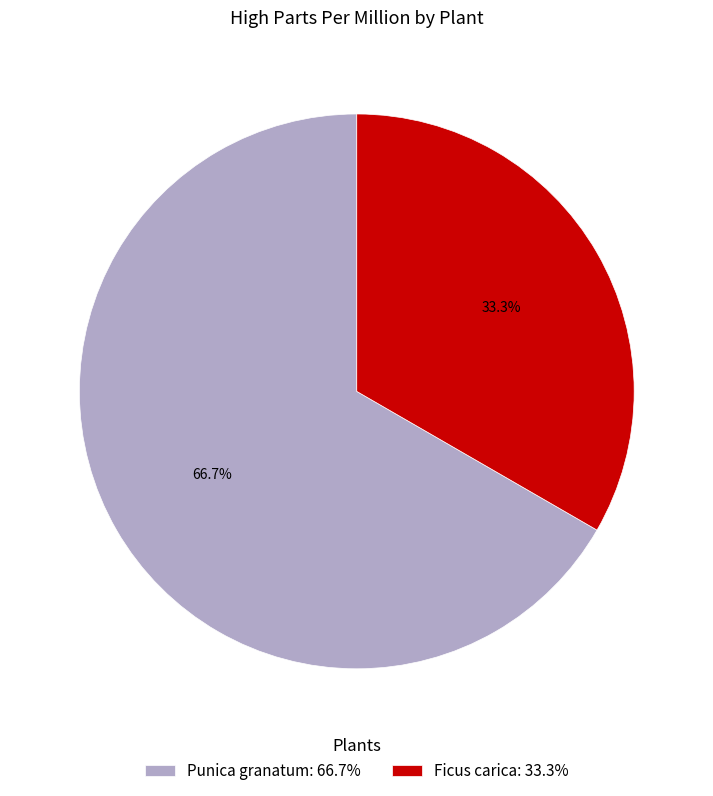

Which category has the smallest portion of the pie?

Ficus carica